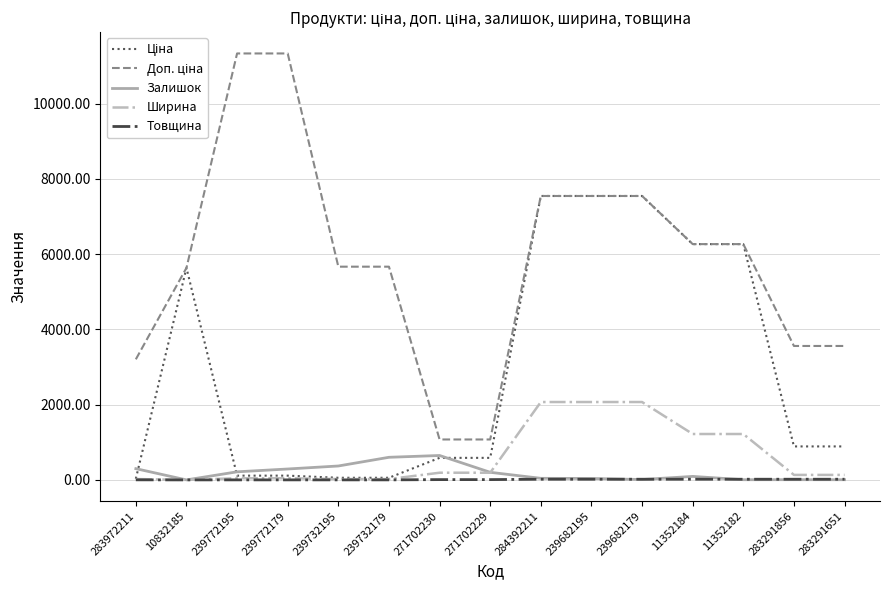

The value of Залишок at 10832185 is 404.4. True or false?

False